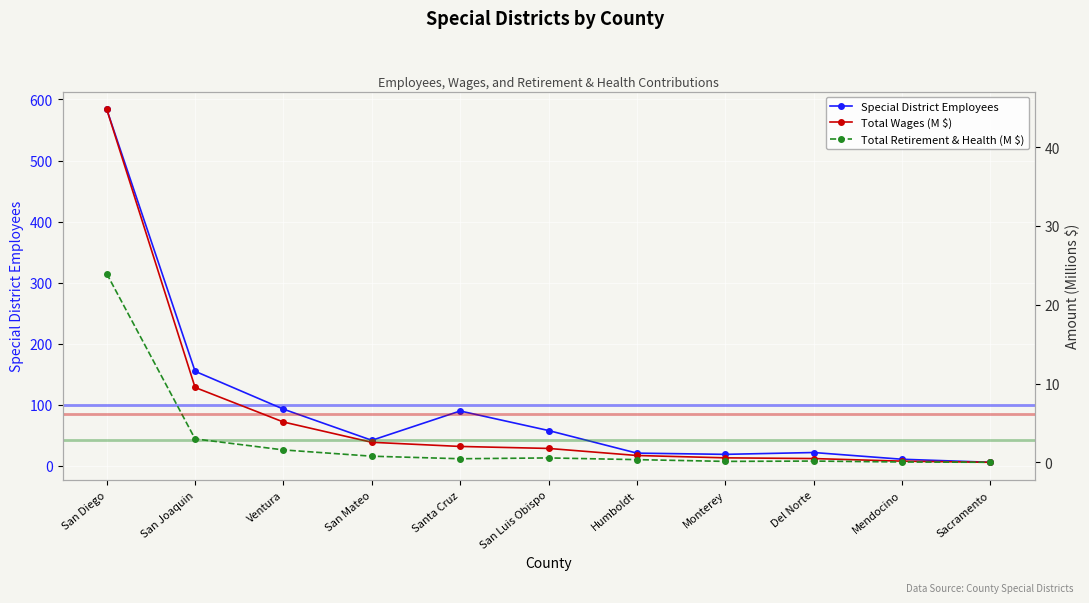

True or false: Total Wages (M $) and Special District Employees cross at least once.

False